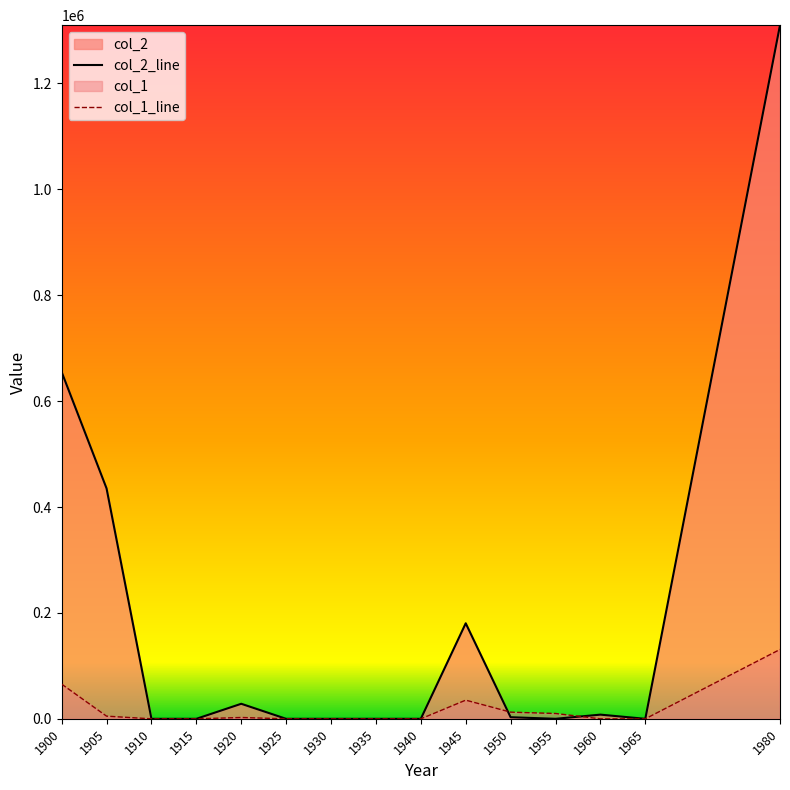

Between 1935 and 1955, which is larger?

1955